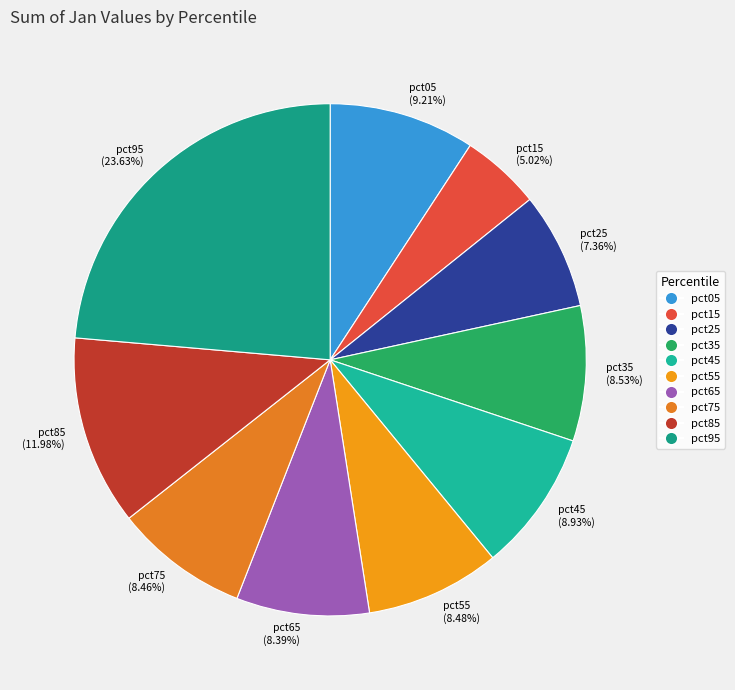

Count the number of slices in the pie.

10